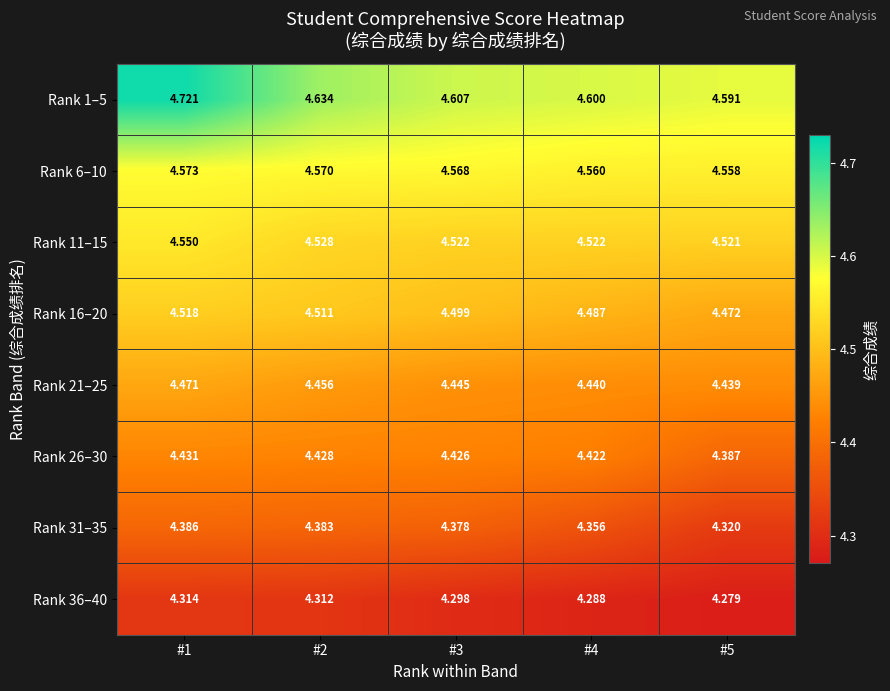

Between #1 and #2, which series saw the biggest shift?

Rank 1–5